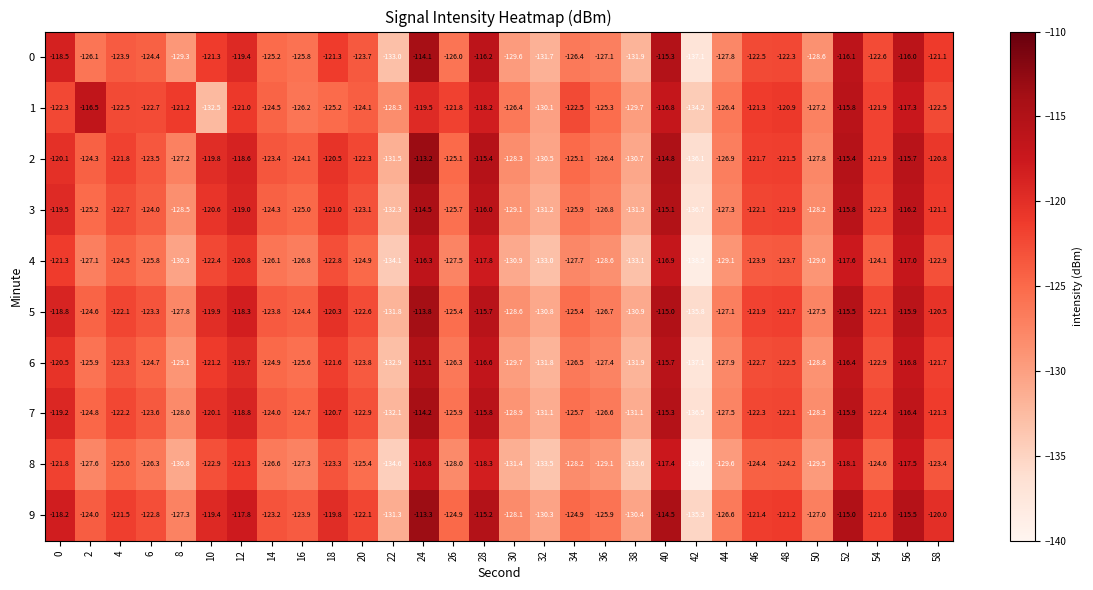

True or false: 6 has a value of -55.7 at 6.

False